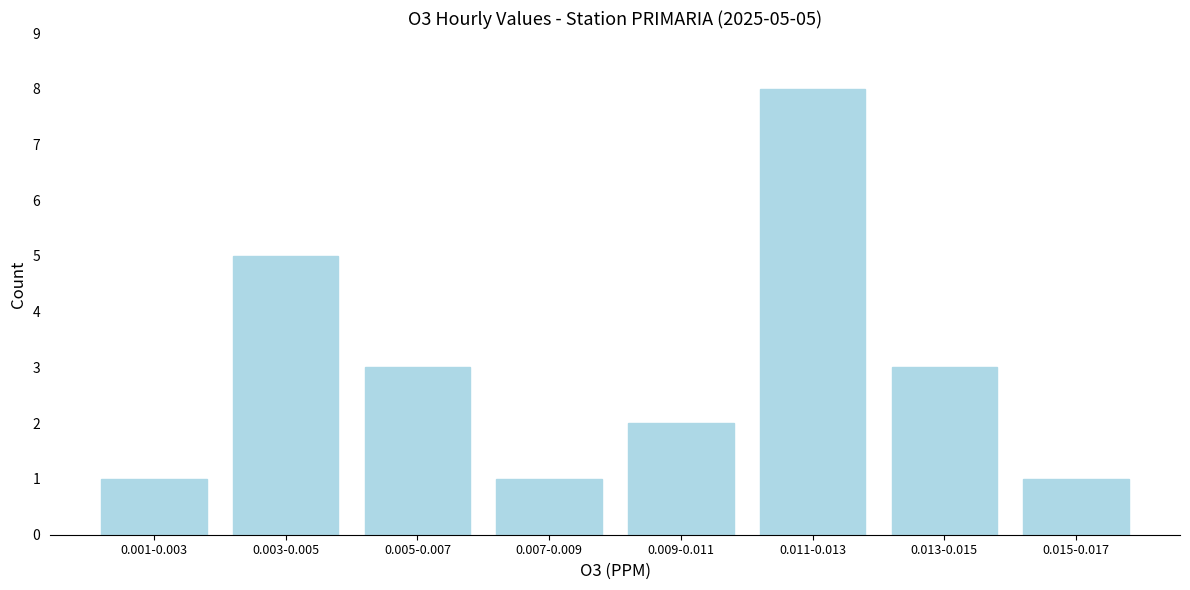

Reading left to right, extract all data points from this chart.

0.001-0.003=1	0.003-0.005=5	0.005-0.007=3	0.007-0.009=1	0.009-0.011=2	0.011-0.013=8	0.013-0.015=3	0.015-0.017=1